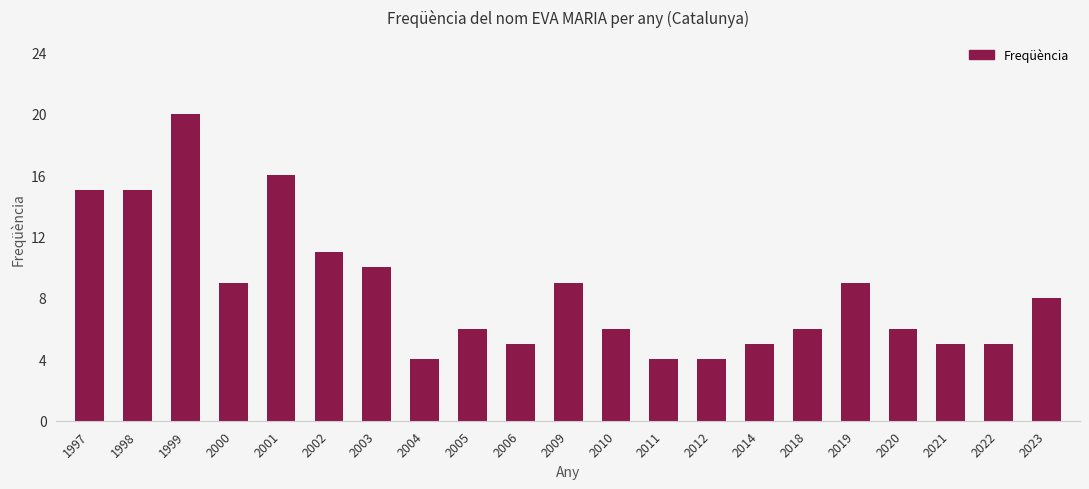

What is the average value?

8